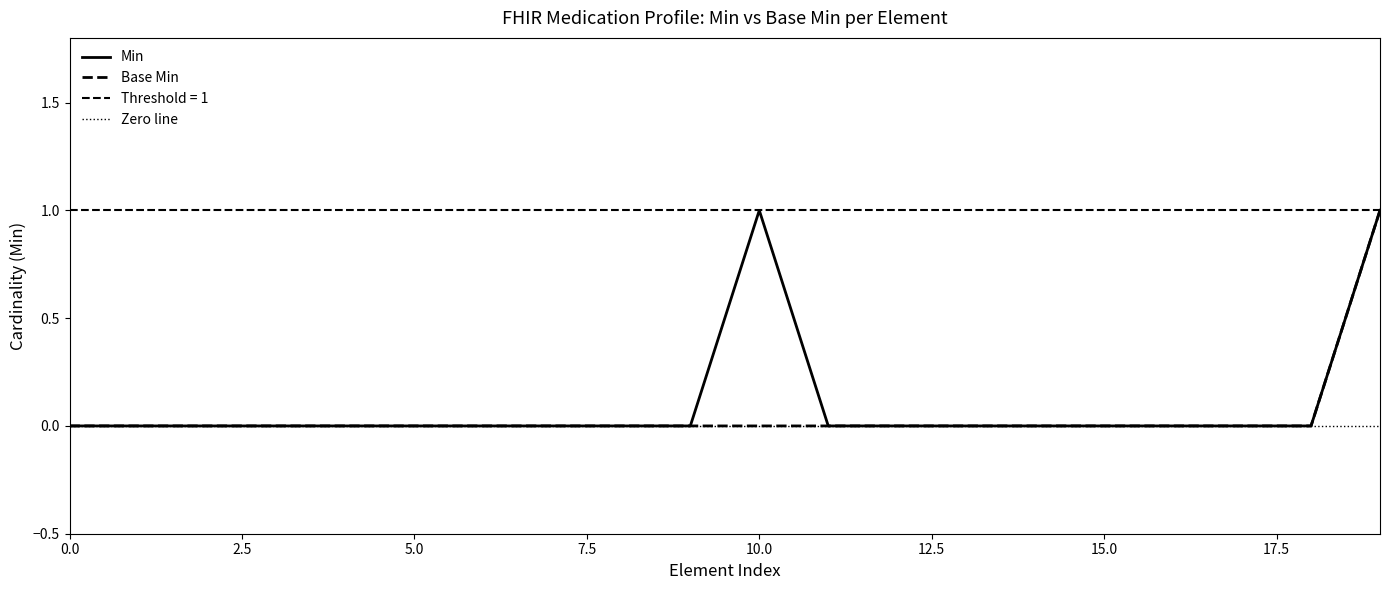

Which series changed the most between Medication.language and Medication.ingredient.modifierExtension?

Min